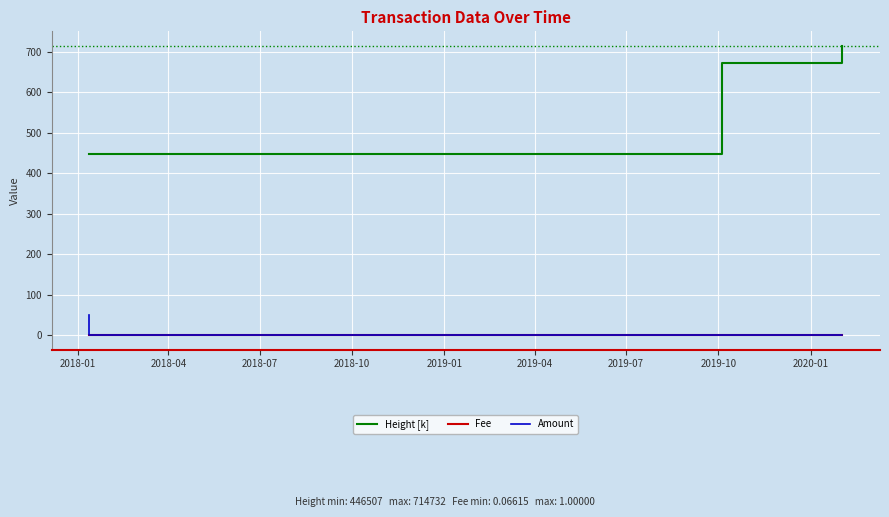

Count the number of data series in this chart.

3